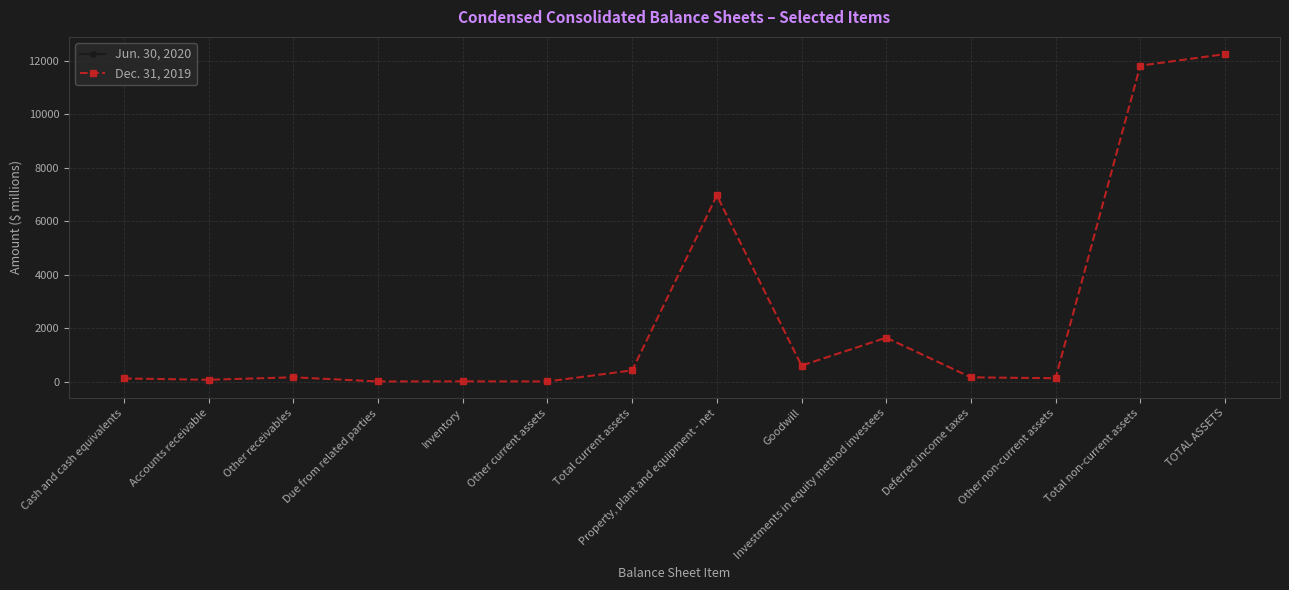

Which series changed the most between Cash and cash equivalents and TOTAL ASSETS?

Jun. 30, 2020